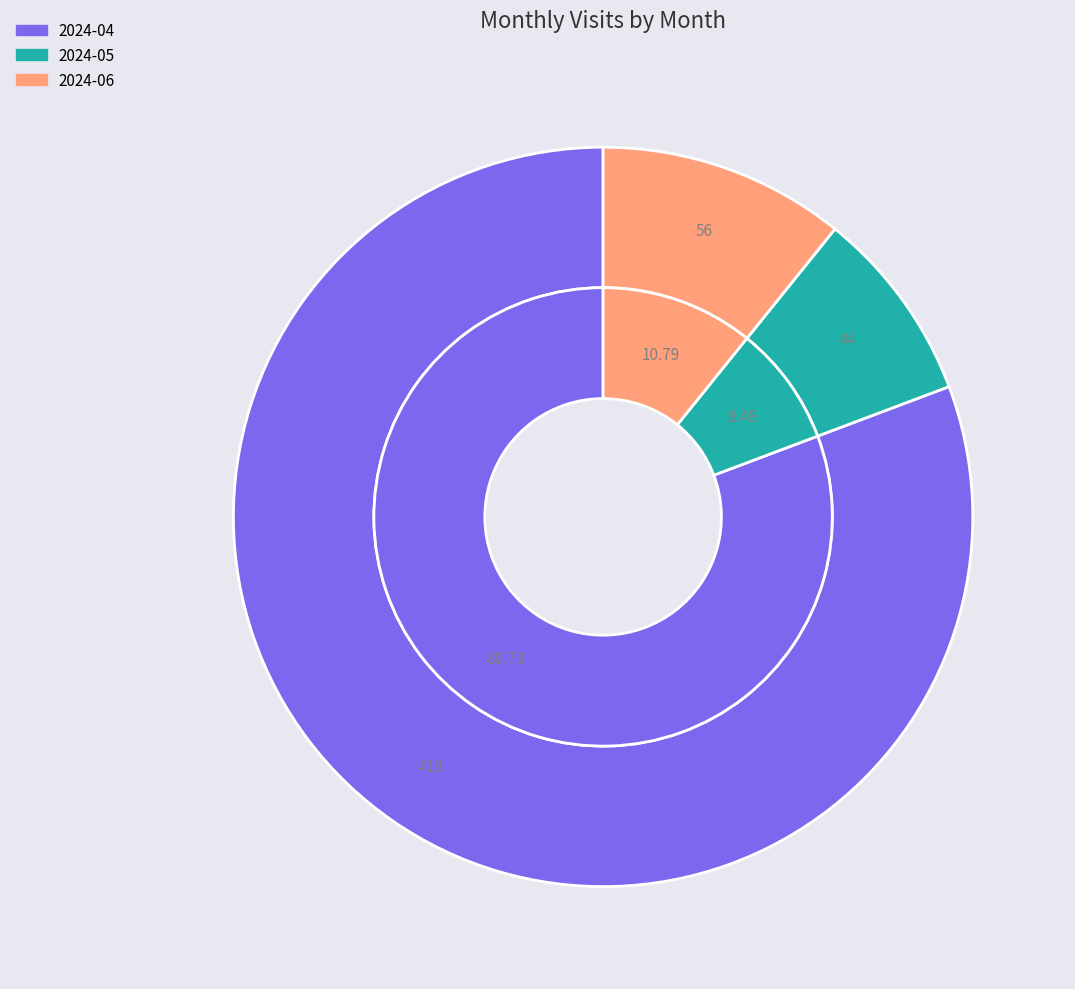

What is the change in value from 2024-04 to 2024-05?

-375